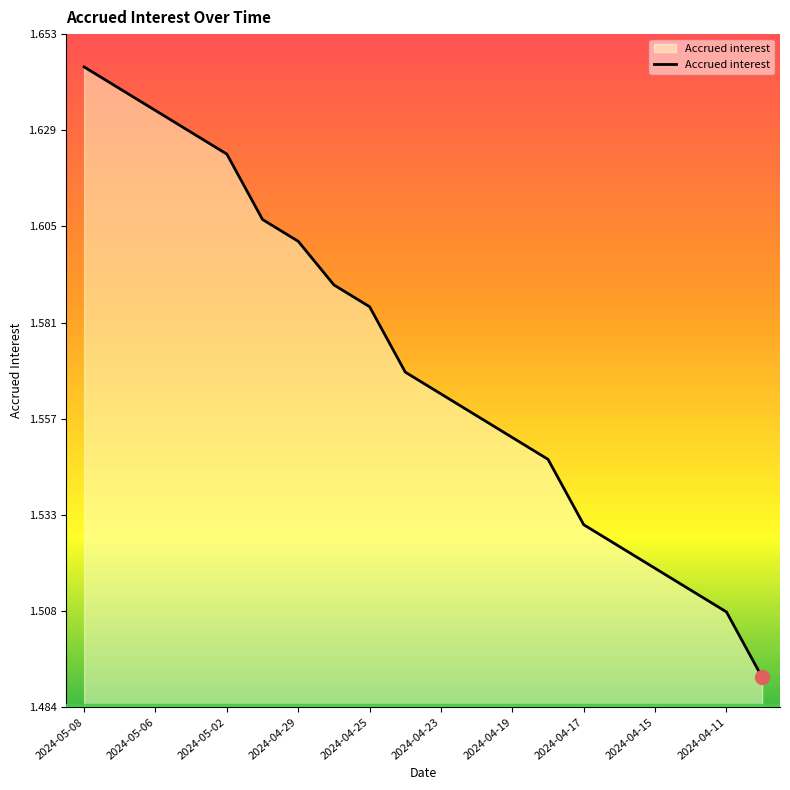

Does the chart display data point markers on the line(s)?

No